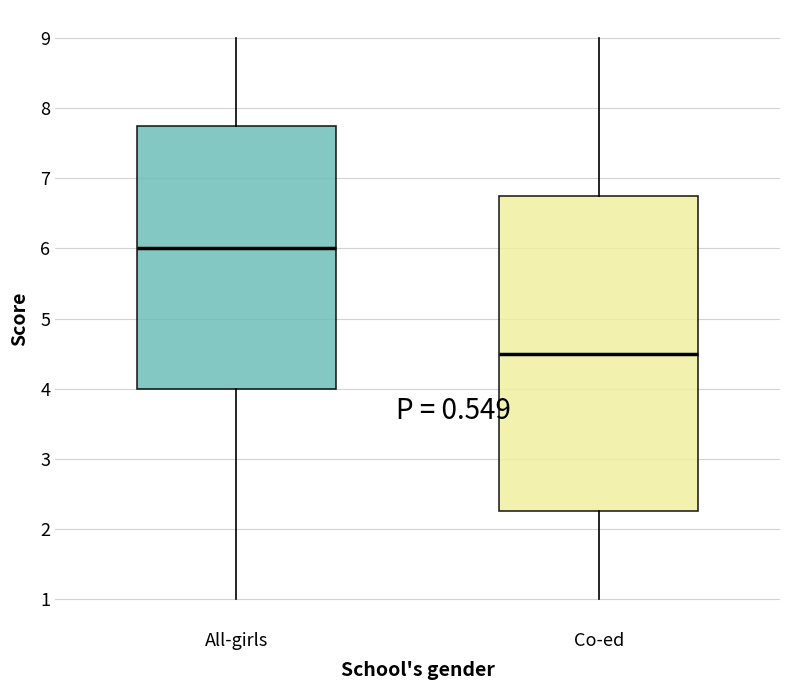

Which box is the tallest, from its lower edge to its upper edge?

Co-ed